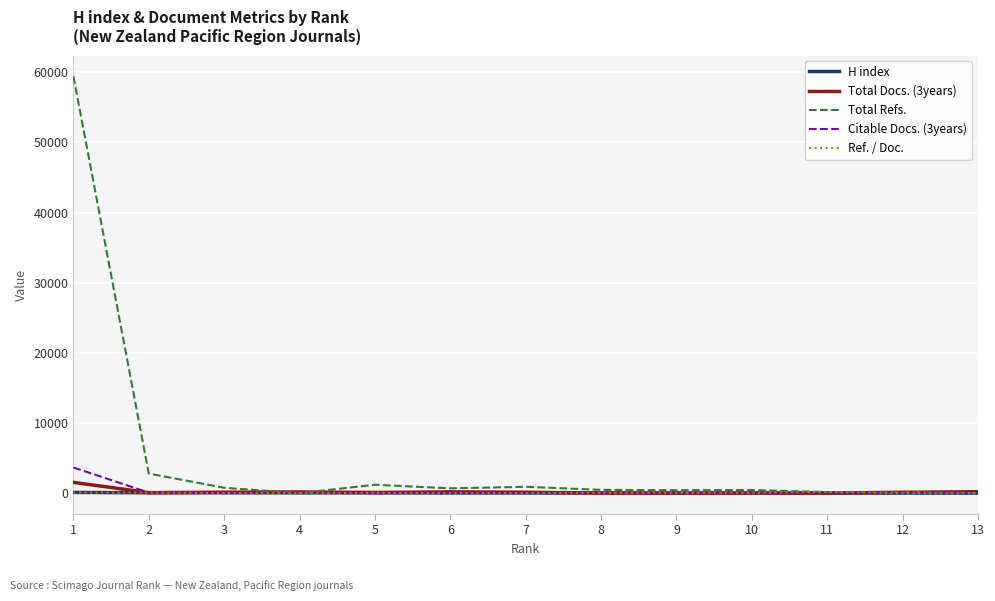

What is the difference between the second highest and minimum values in the Citable Docs. (3years) series?

181